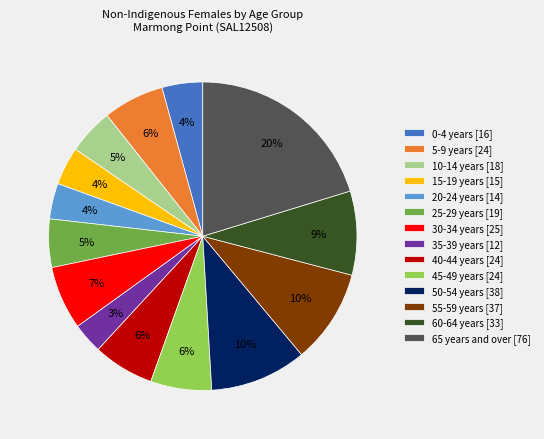

True or false: 5-9 years [24] accounts for 1% of the total.

False